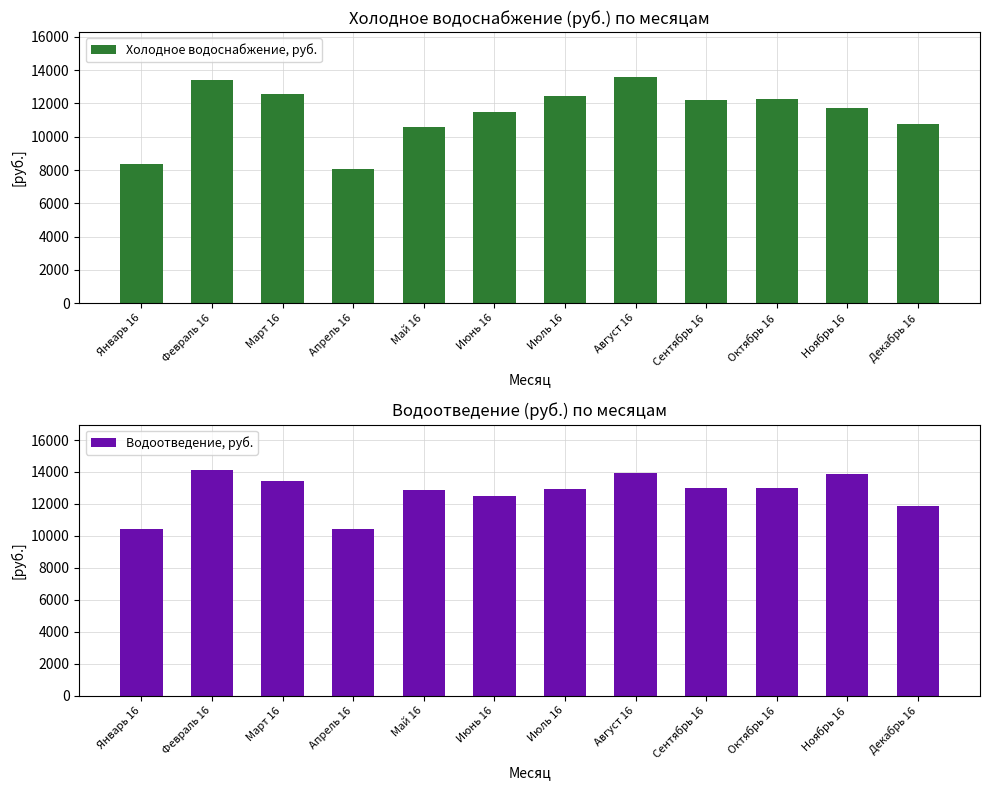

List the series in order of their overall mean, lowest first.

Холодное водоснабжение, руб., Водоотведение, руб.